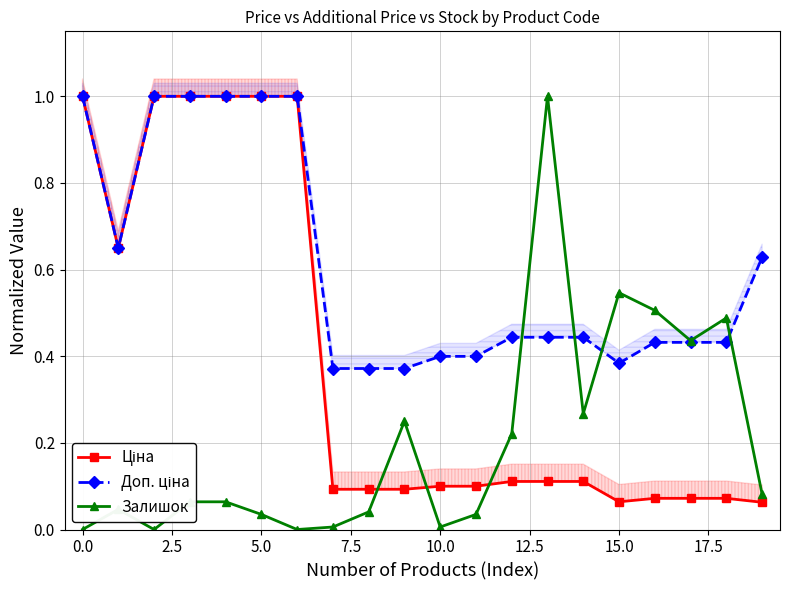

How many Доп. ціна values are between 0 and 1?

20